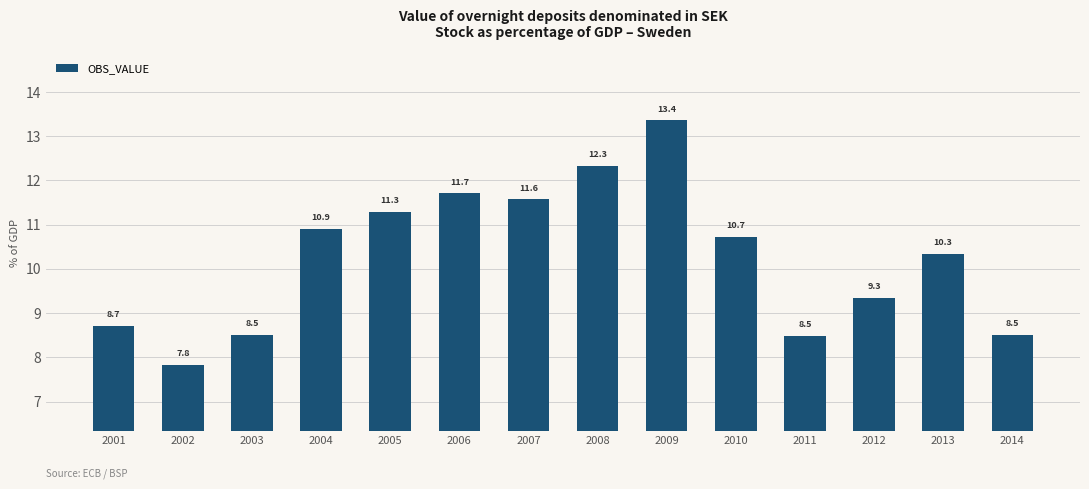

Approximately how many times larger is the value at 2008 compared to 2003?

1.4